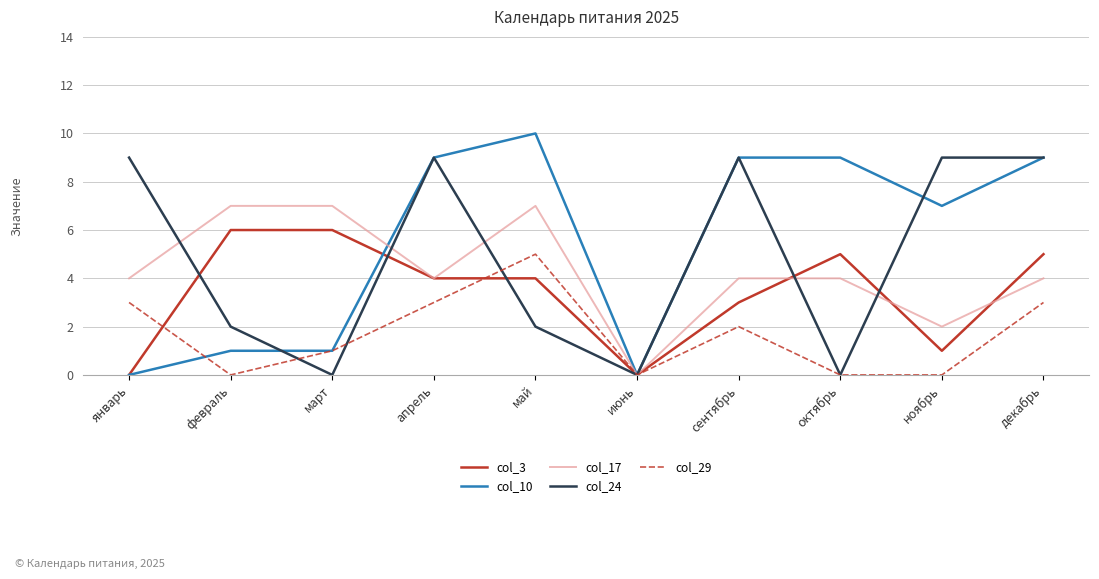

Is the value of col_24 at ноябрь greater than the value of col_3 at февраль?

Yes